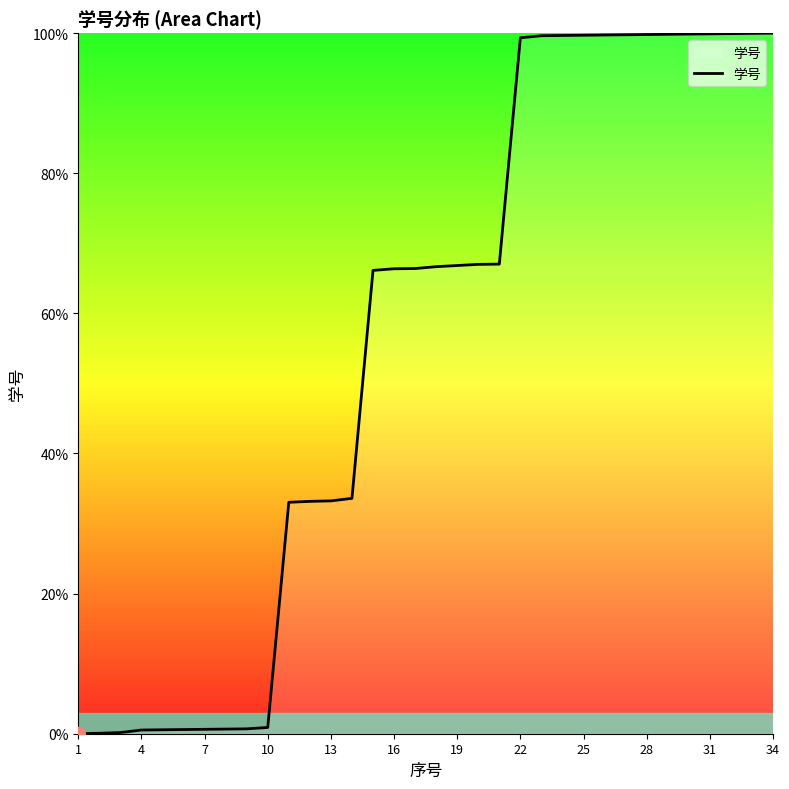

What is the maximum value shown in the chart?

100.0